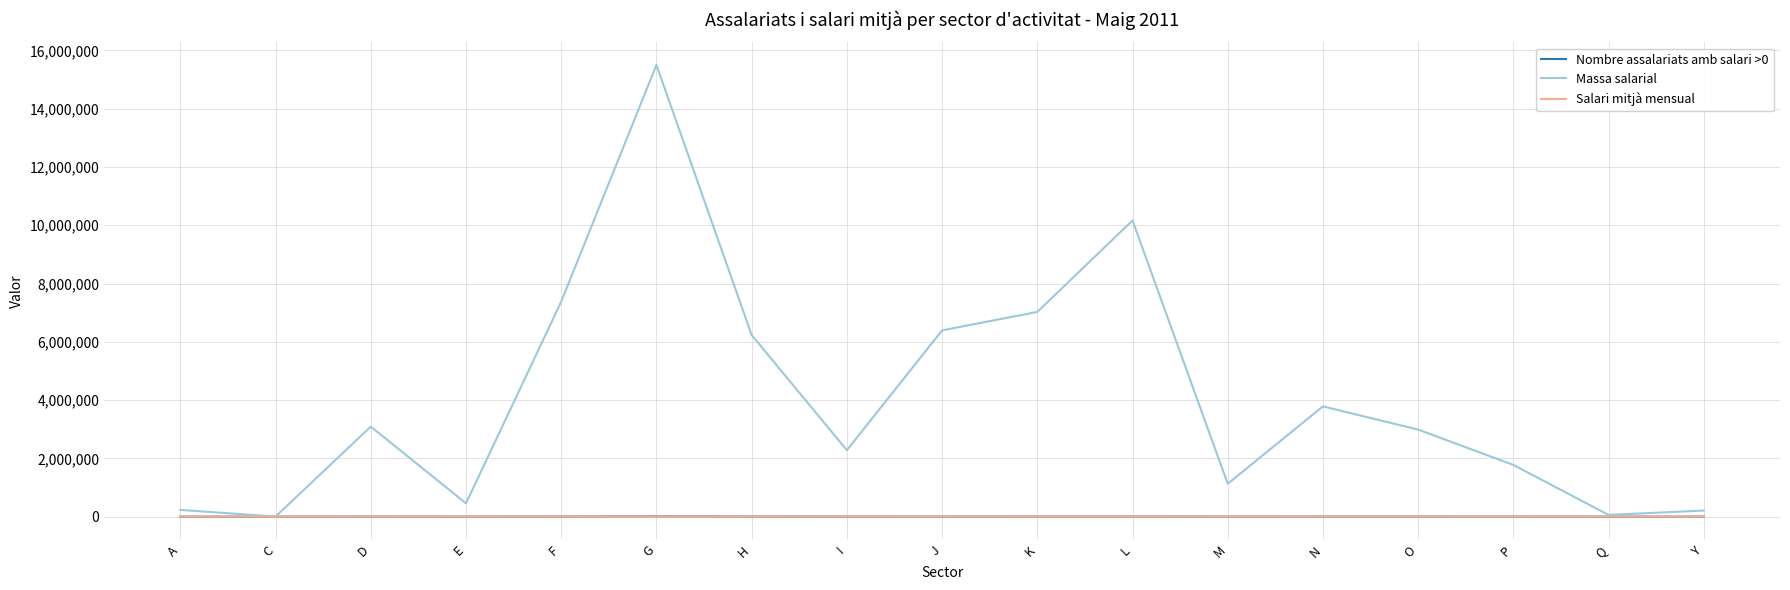

How many lines are shown in the chart?

3